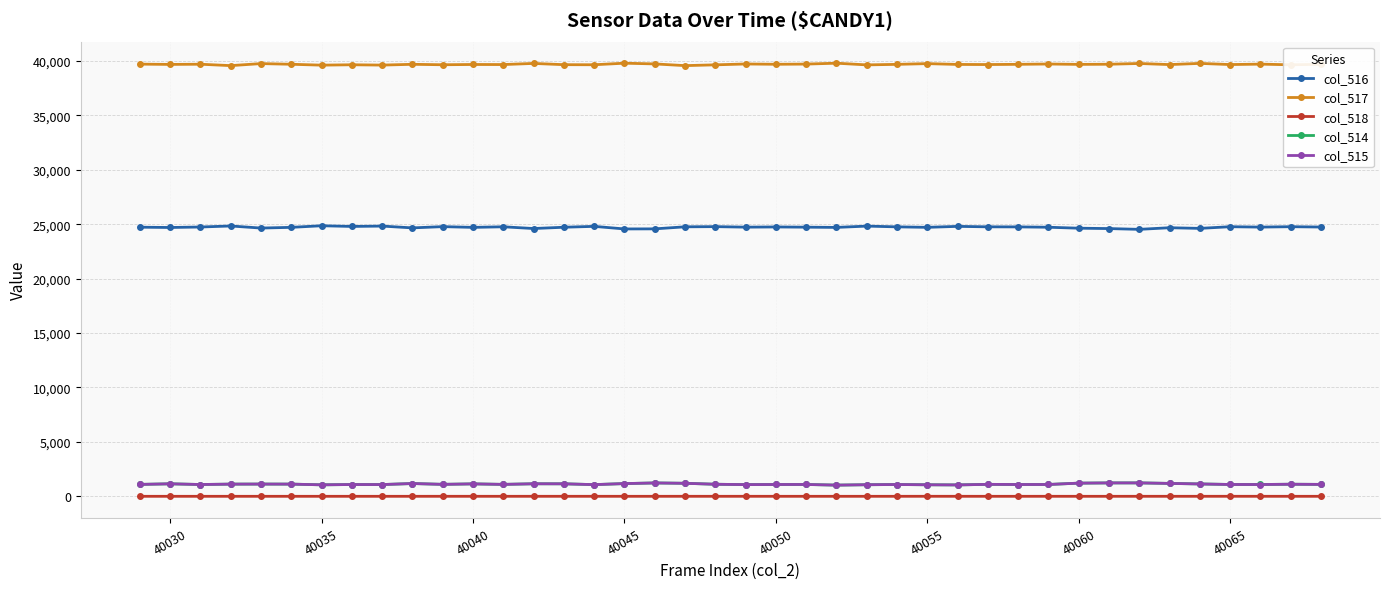

What are all the series names shown in the legend?

col_516, col_517, col_518, col_514, col_515